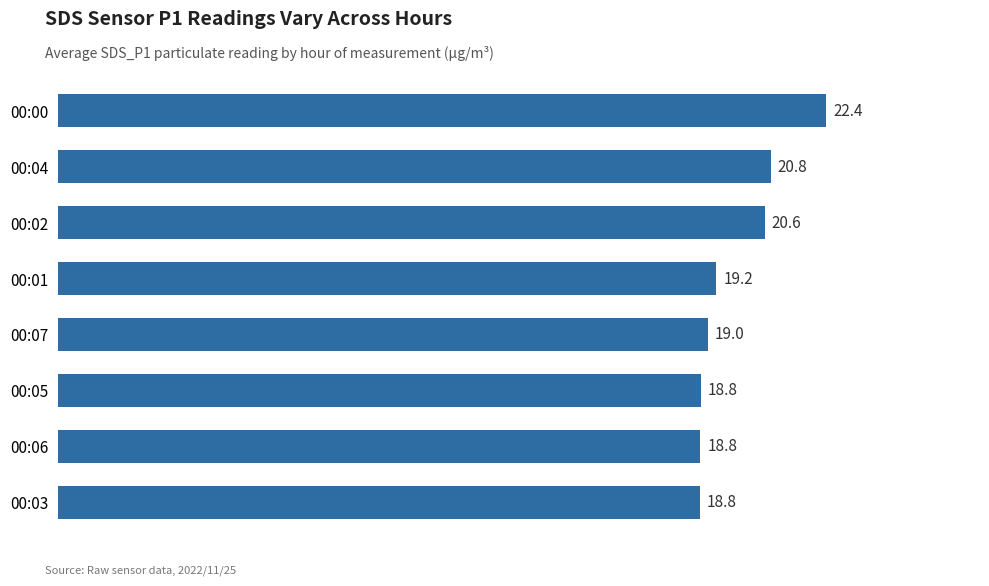

What is the label of the 5th bar from the bottom?

00:01